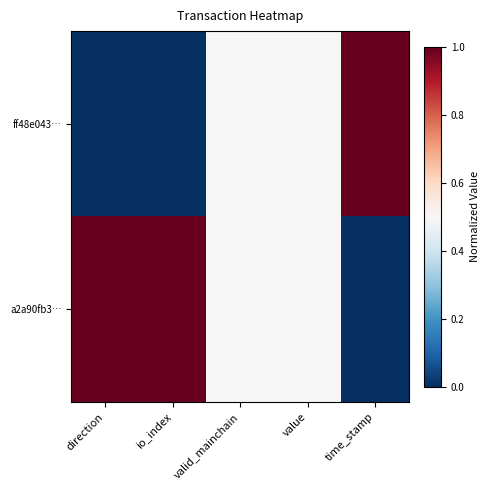

Rank the series at time_stamp from highest to lowest value.

ff48e043…, a2a90fb3…